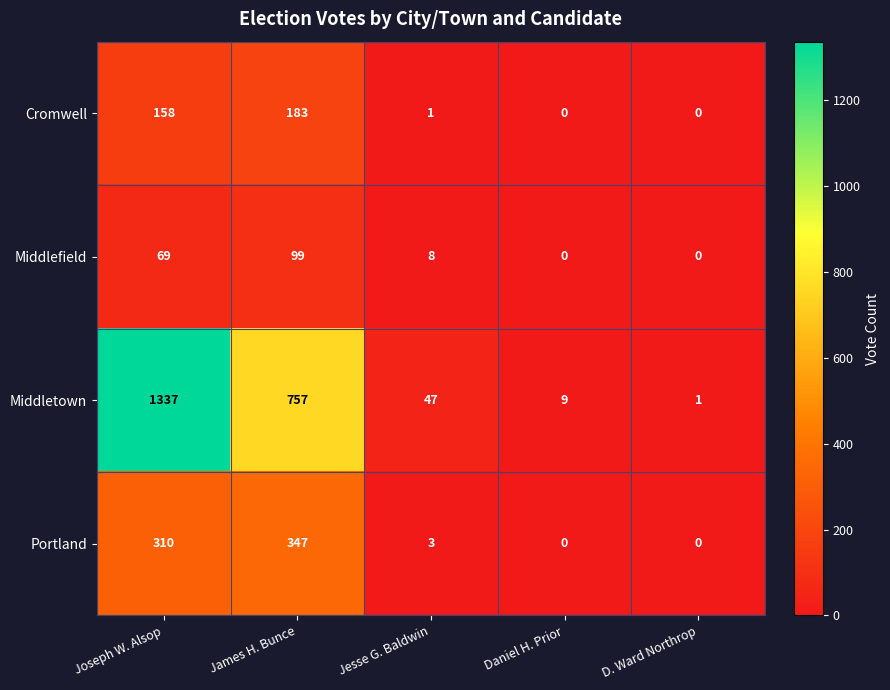

What is the average value of the Middlefield series?

35